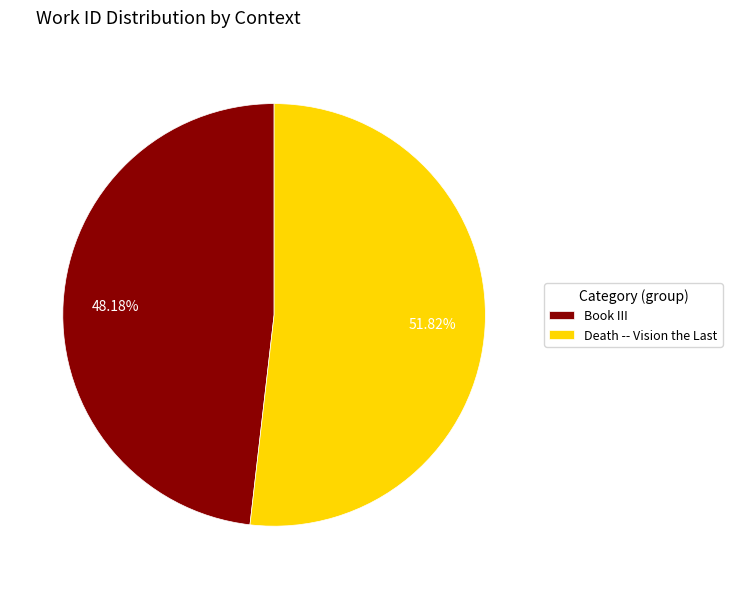

Which category has the smallest portion of the pie?

Book III